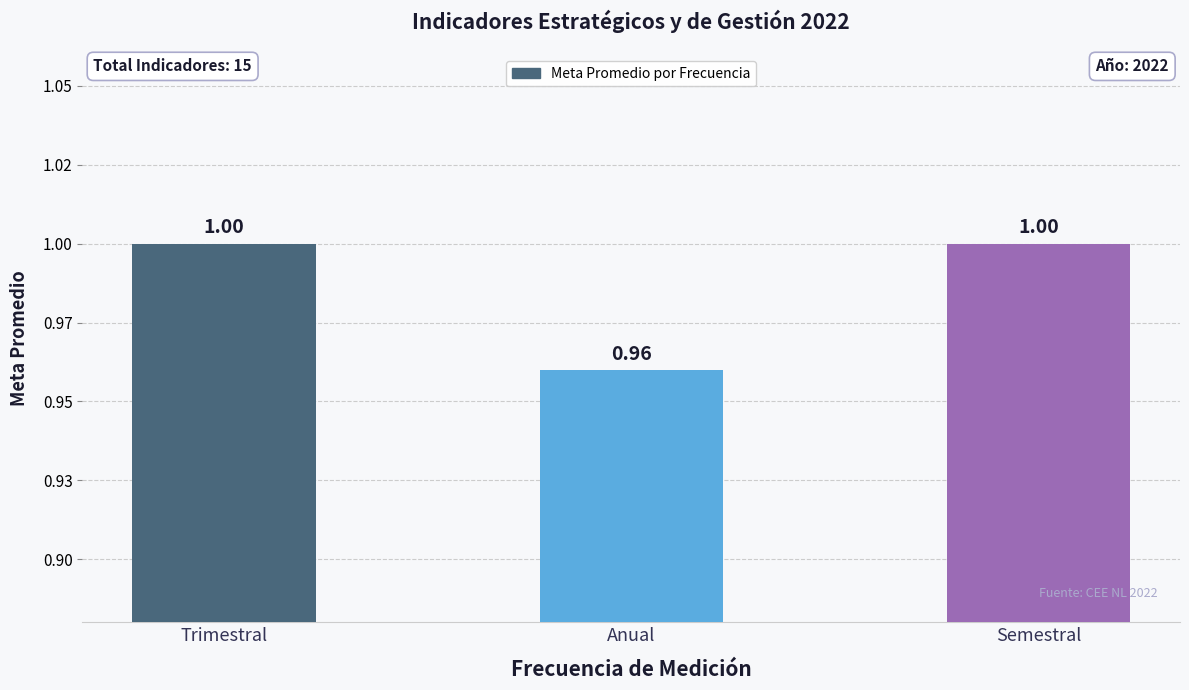

What is the greatest value displayed?

1.0